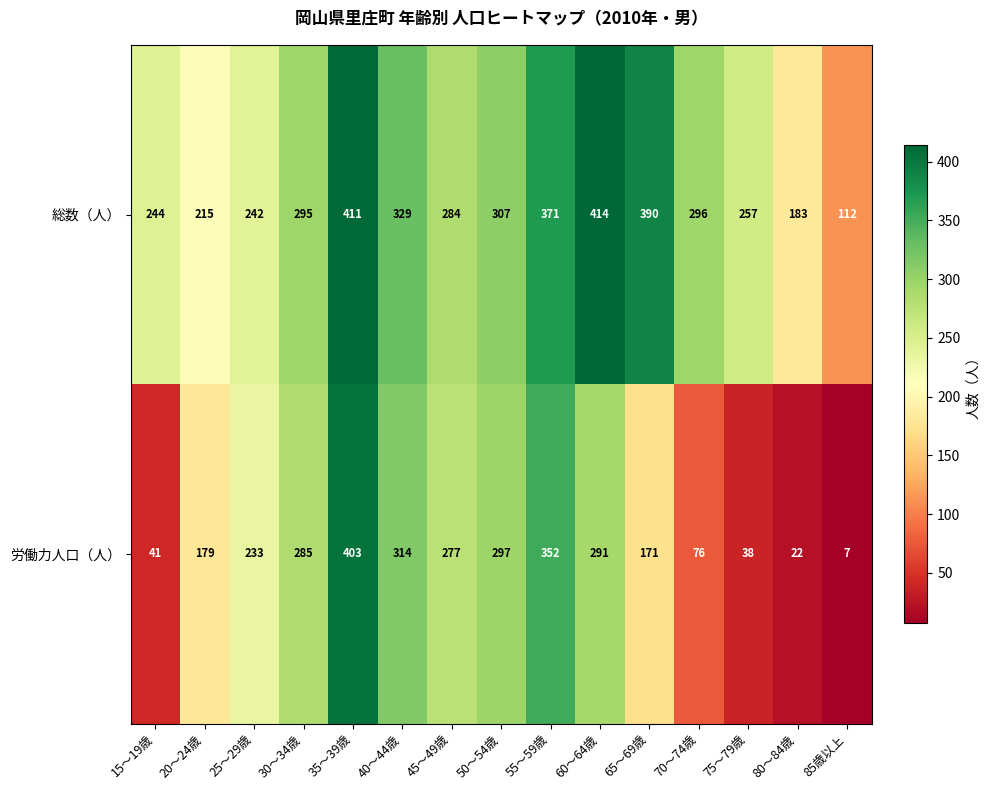

What is the difference between the 総数（人） values at 50～54歳 and 45～49歳?

23